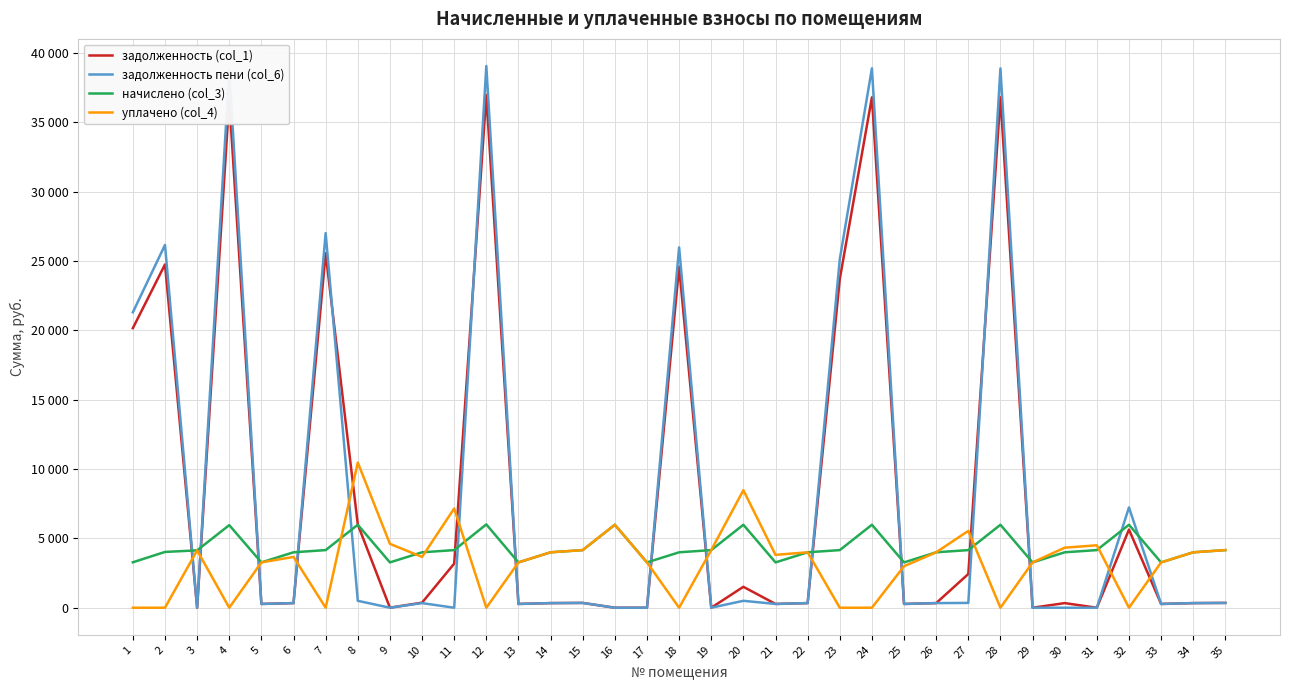

Is this an area chart (filled region under the line)?

No